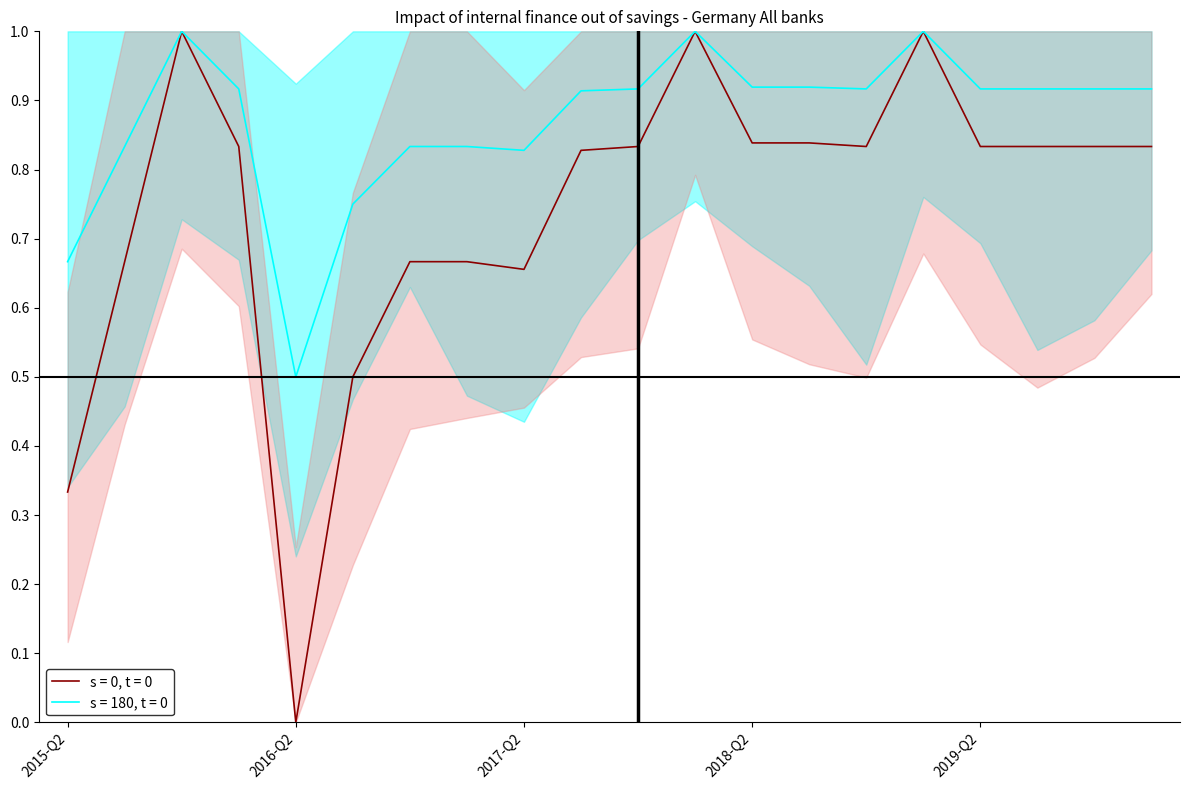

What is the difference between the highest and lowest values at 2017-Q4?

0.1